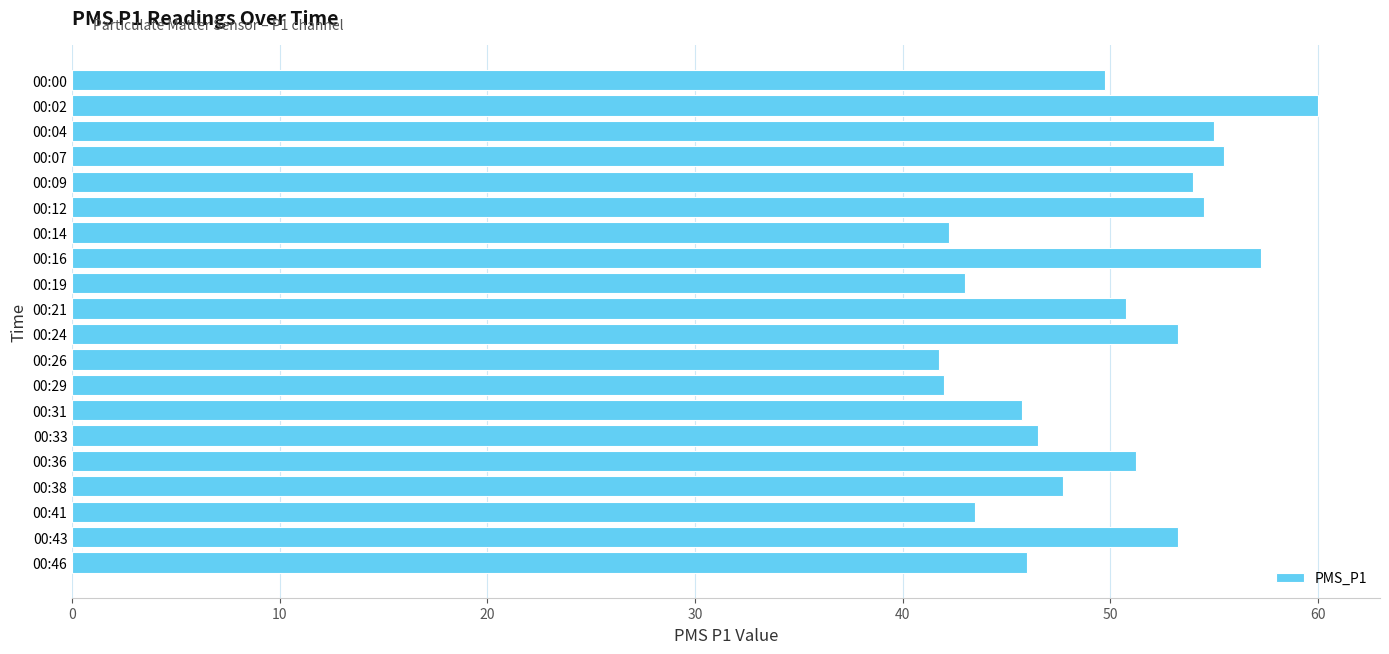

What is the minimum value shown in the chart?

41.8